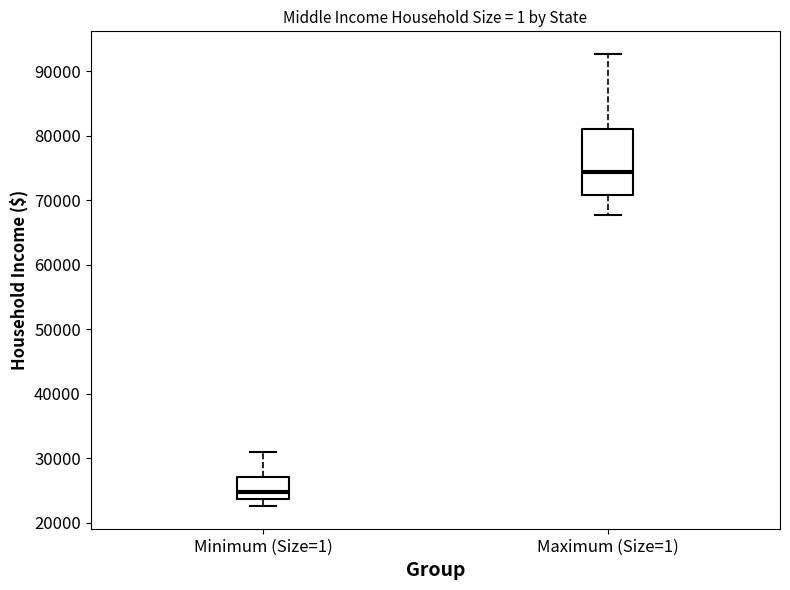

Where does the lower whisker of the box for Minimum (Size=1) end on the y-axis? The values are not printed on the chart, so give them approximately, as read against the axis.

23000